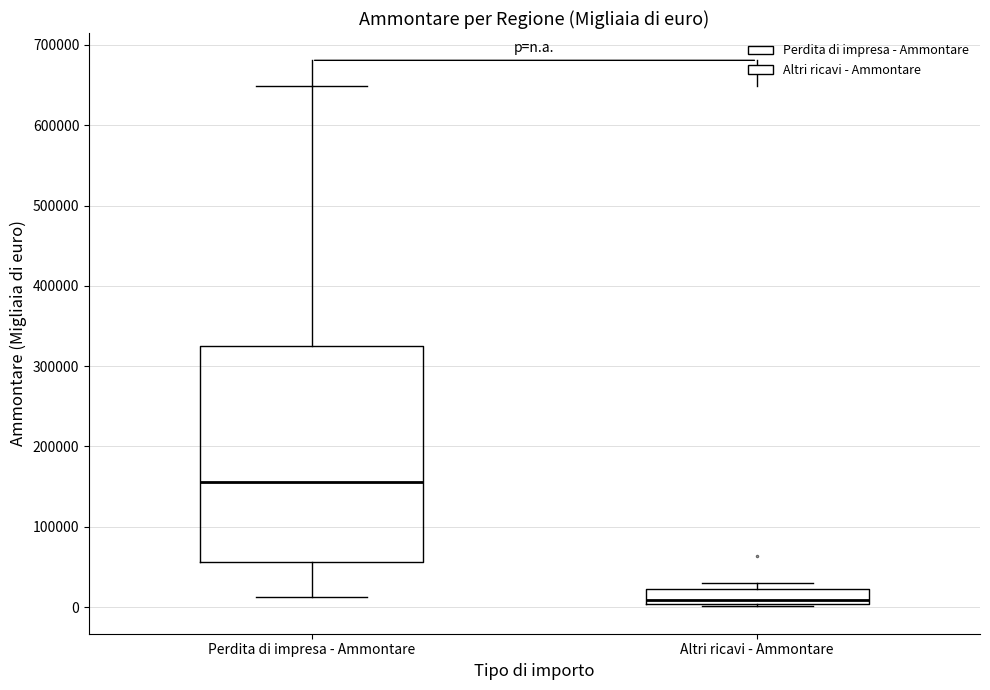

Reading left to right, transcribe this box plot: for each box, give where its median line is, the range the box spans, and where its two whiskers end, as read against the y-axis. The values are not printed on the chart, so give them approximately, as read against the axis.

Perdita di impresa - Ammontare: median 160000, box 60000 to 330000, whiskers 10000 to 650000
Altri ricavi - Ammontare: median 10000, box 0 to 20000, whiskers 0 (just below the box's lower edge) to 30000